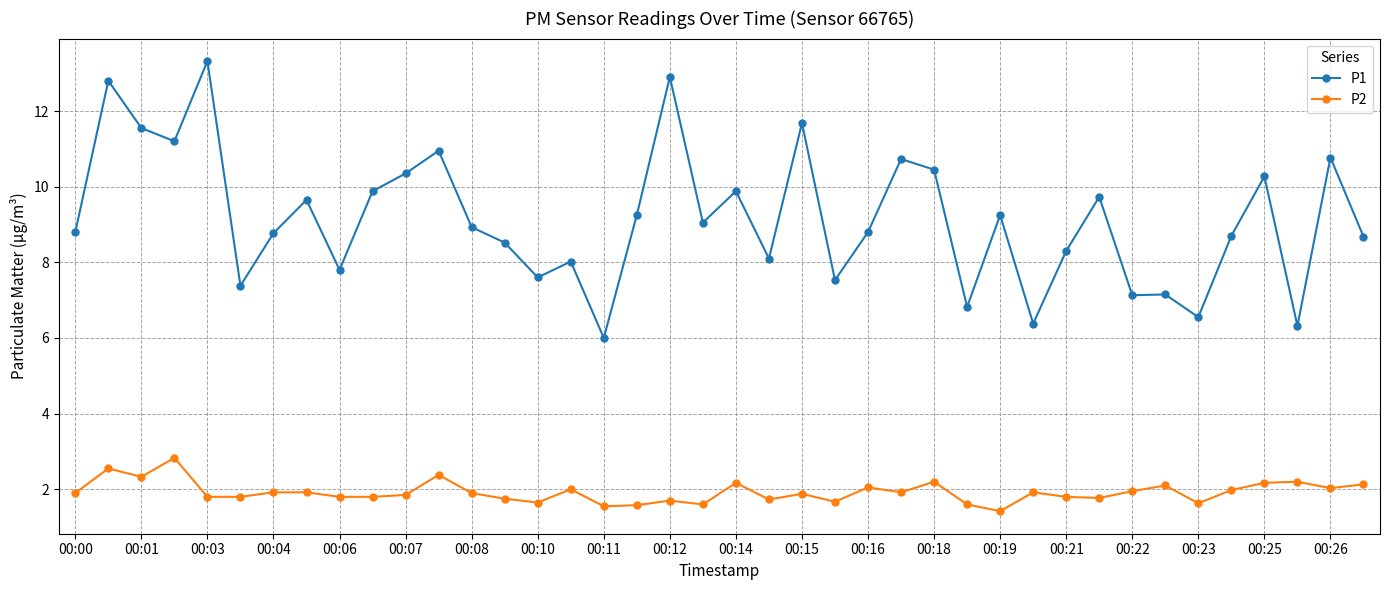

Which series has the largest range (max minus min)?

P1